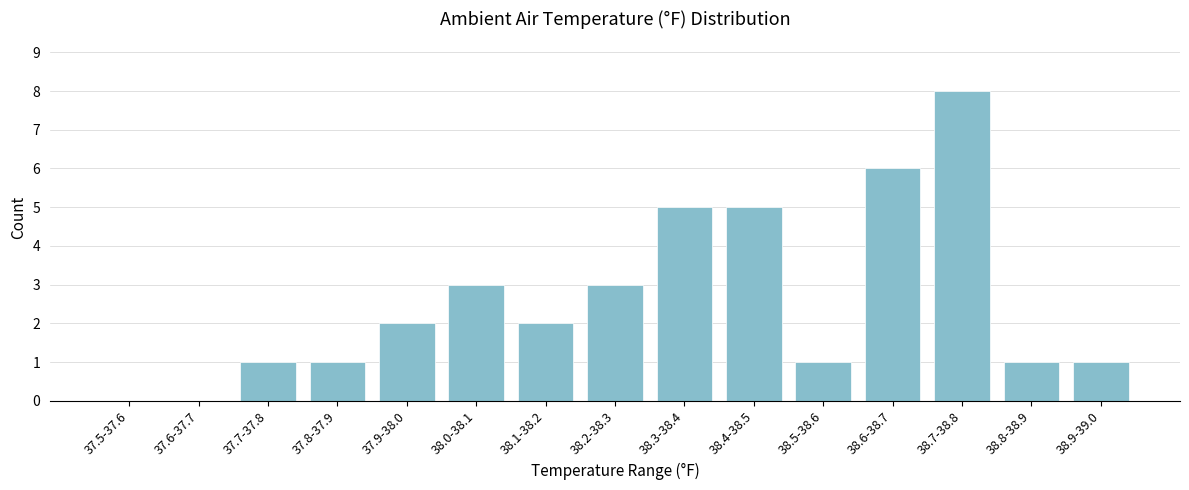

Reading left to right, transcribe all the data shown in this chart.

37.5-37.6=0	37.6-37.7=0	37.7-37.8=1	37.8-37.9=1	37.9-38.0=2	38.0-38.1=3	38.1-38.2=2	38.2-38.3=3	38.3-38.4=5	38.4-38.5=5	38.5-38.6=1	38.6-38.7=6	38.7-38.8=8	38.8-38.9=1	38.9-39.0=1